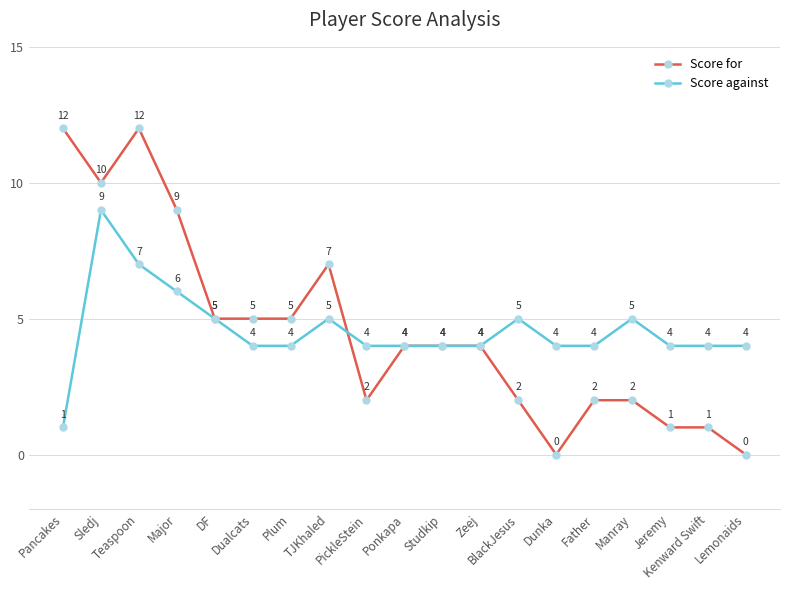

Reading left to right, transcribe all the data shown in this chart.

Score for: 12	10	12	9	5	5	5	7	2	4	4	4	2	0	2	2	1	1	0
Score against: 1	9	7	6	5	4	4	5	4	4	4	4	5	4	4	5	4	4	4